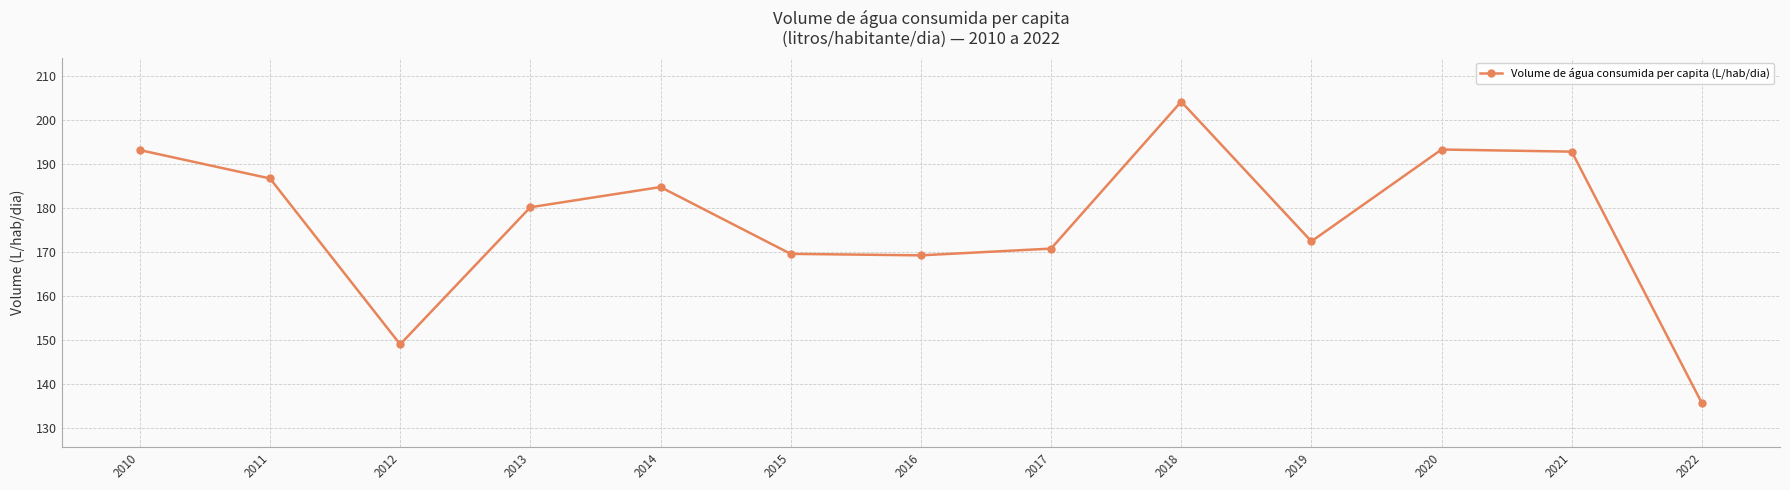

True or false: the data has more than 1 interior local peaks.

True